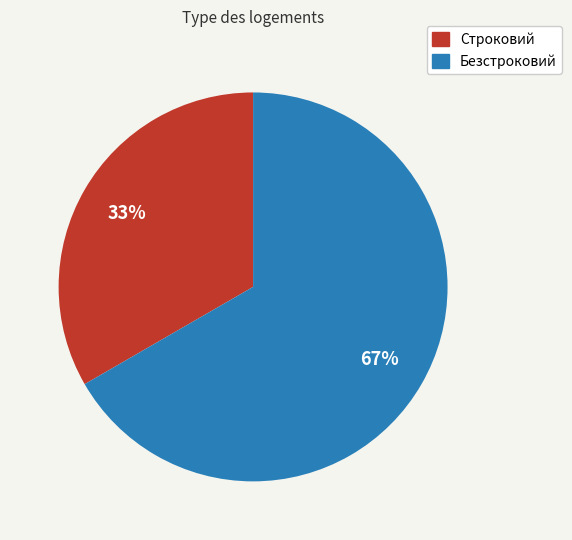

What is the majority slice?

Безстроковий